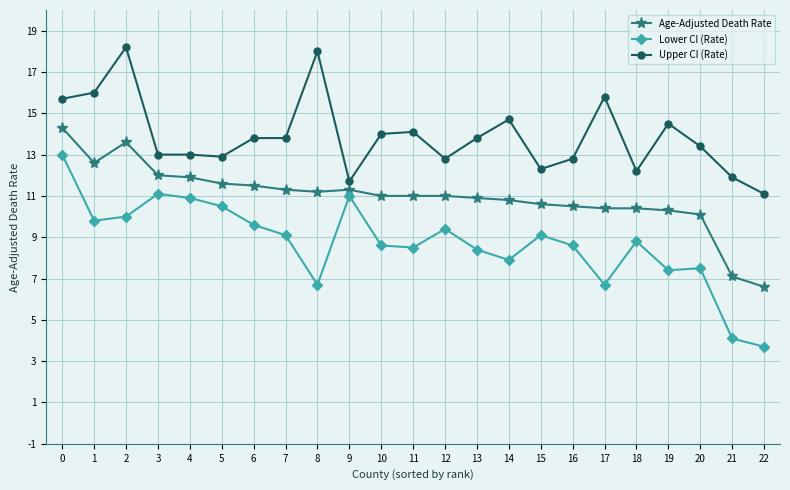

What is the difference between the Upper CI (Rate) values at 4 and 21?

1.1